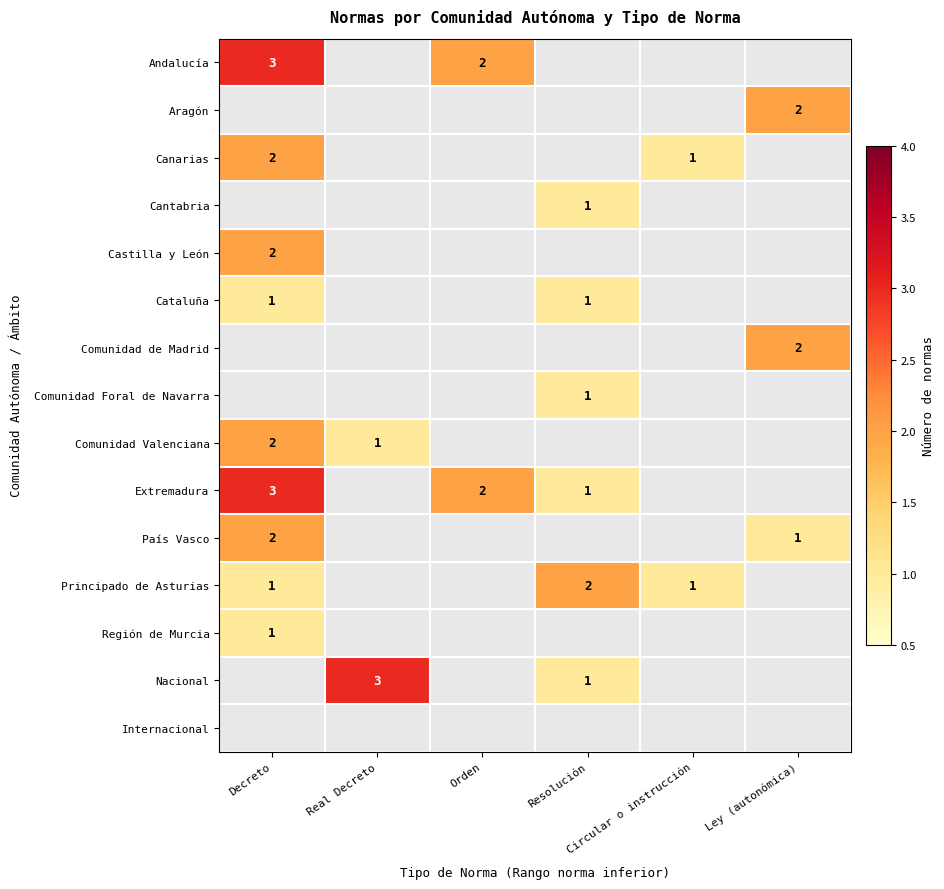

Which label corresponds to the largest value in the chart?

Decreto